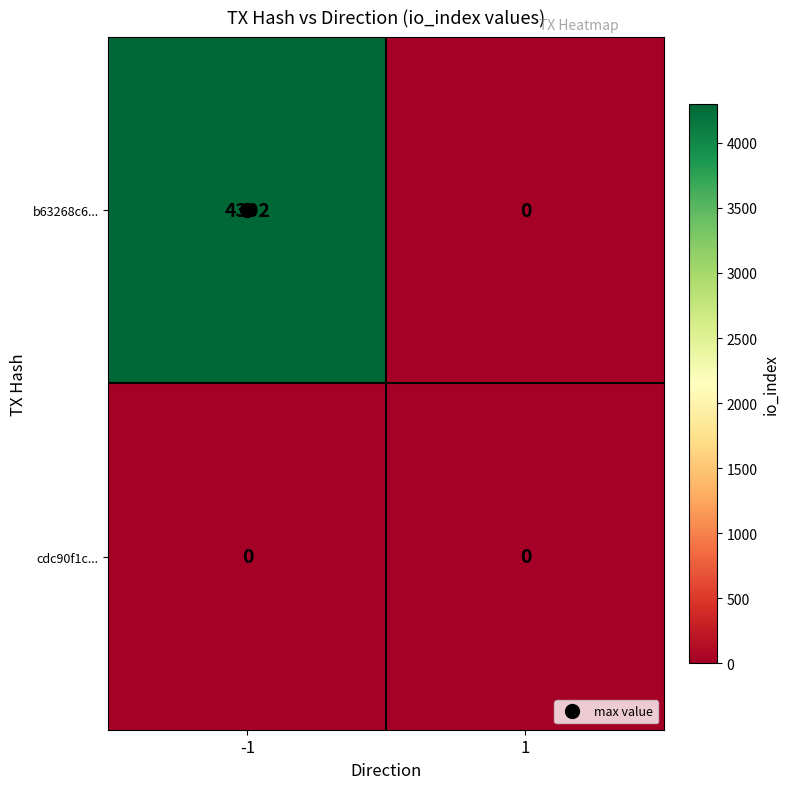

Rank the categories by b63268c6... value from highest to lowest.

-1, 1